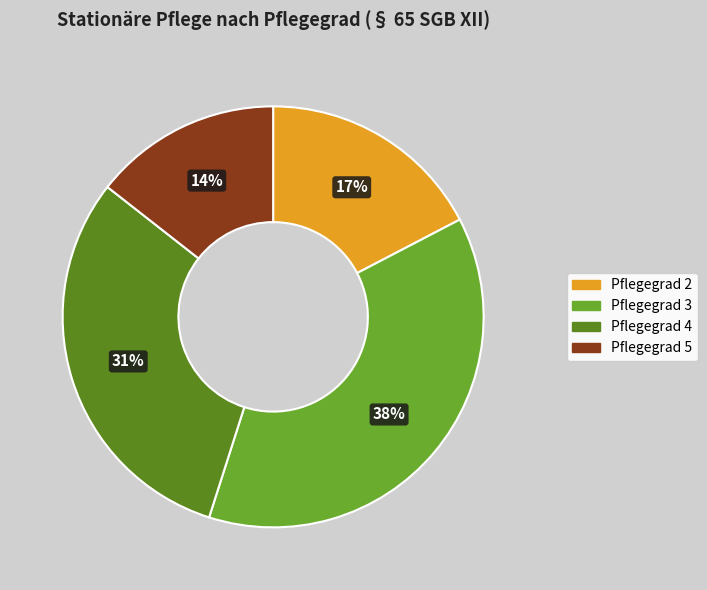

True or false: Pflegegrad 4 accounts for 31% of the total.

True